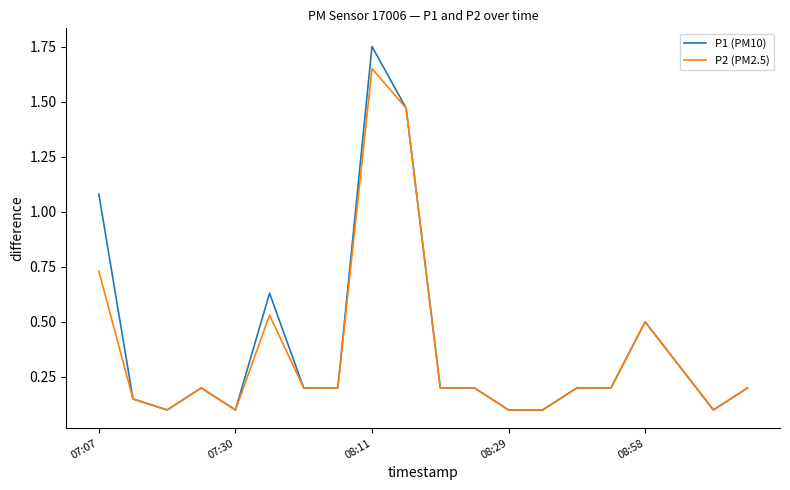

List the series in order of their overall mean, highest first.

P1 (PM10), P2 (PM2.5)